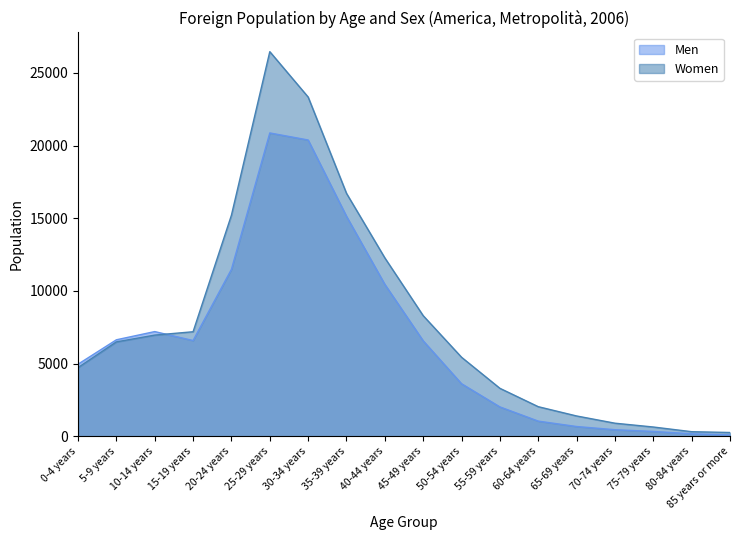

Which series has the widest spread of values?

Women